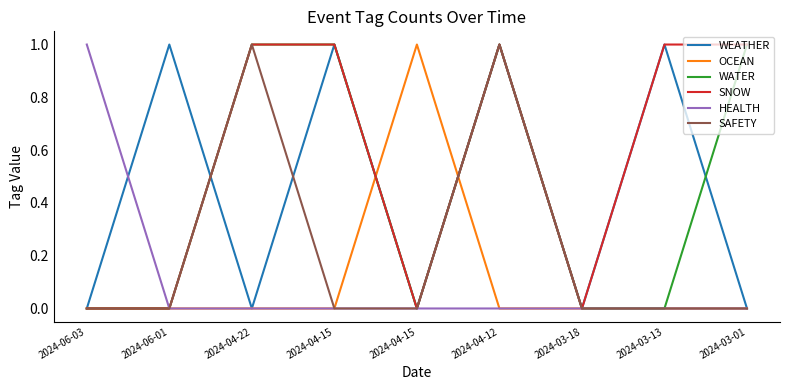

Rank the series by their maximum value, from lowest to highest.

WEATHER, OCEAN, WATER, SNOW, HEALTH, SAFETY